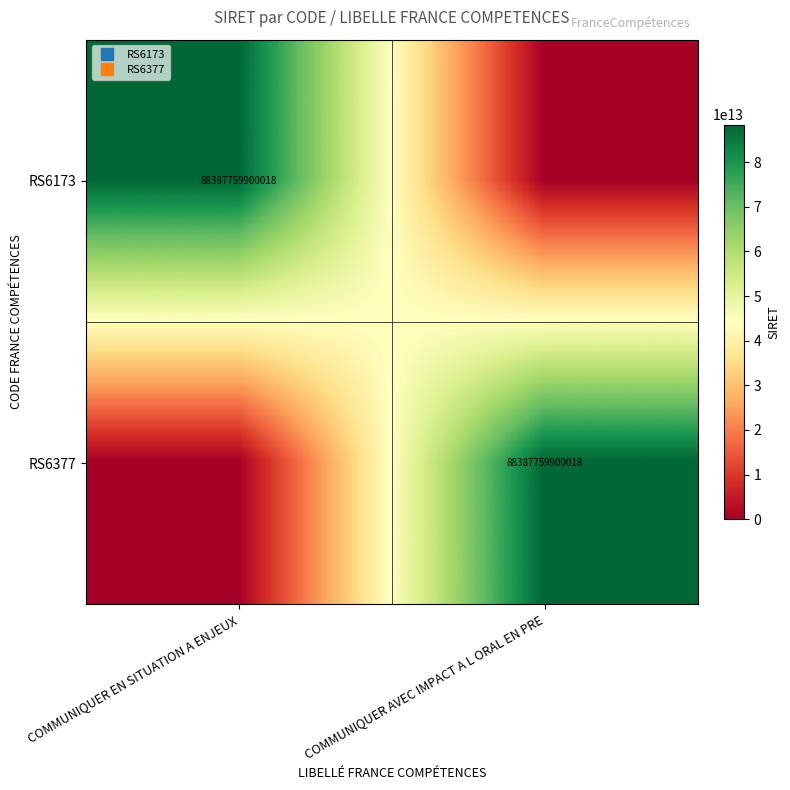

At which category is the sum across all series the highest?

COMMUNIQUER EN SITUATION A ENJEUX